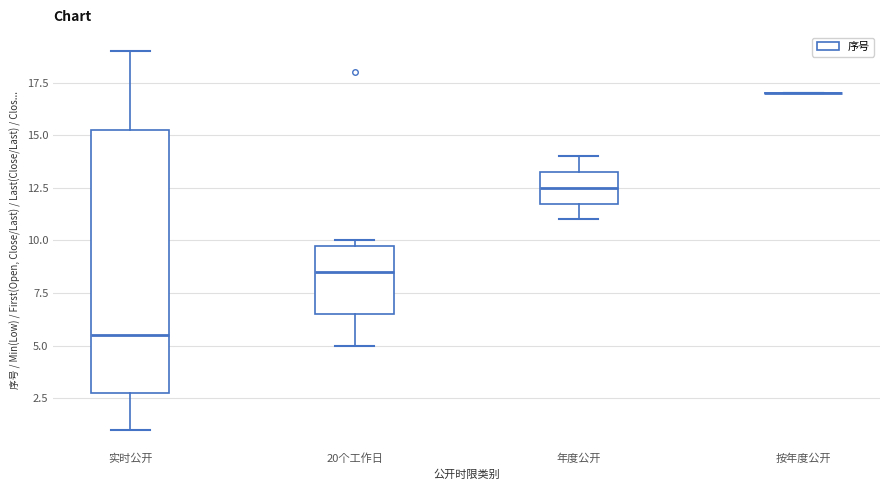

Where is the upper edge of the box for 年度公开 on the y-axis? The values are not printed on the chart, so give them approximately, as read against the axis.

13.5